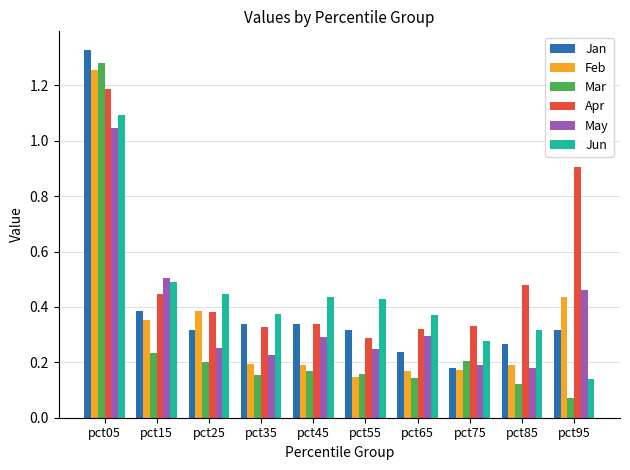

Between pct15 and pct55, which series saw the biggest shift?

May